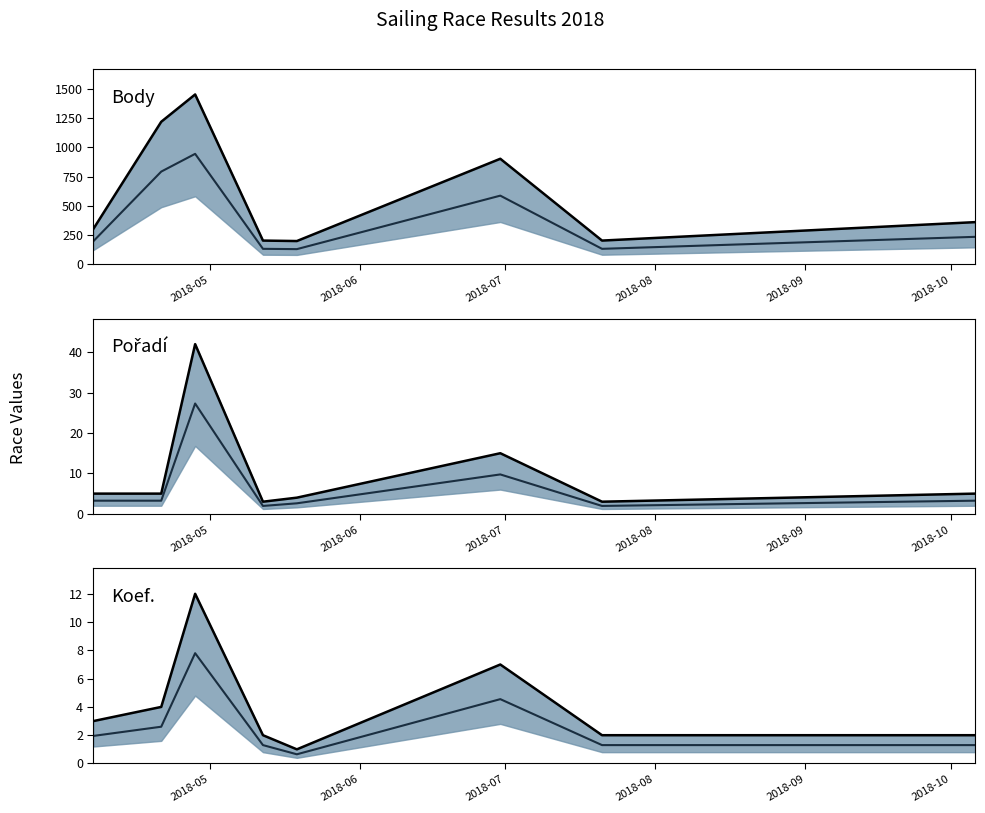

At how many categories does at least one series exceed 539?

3